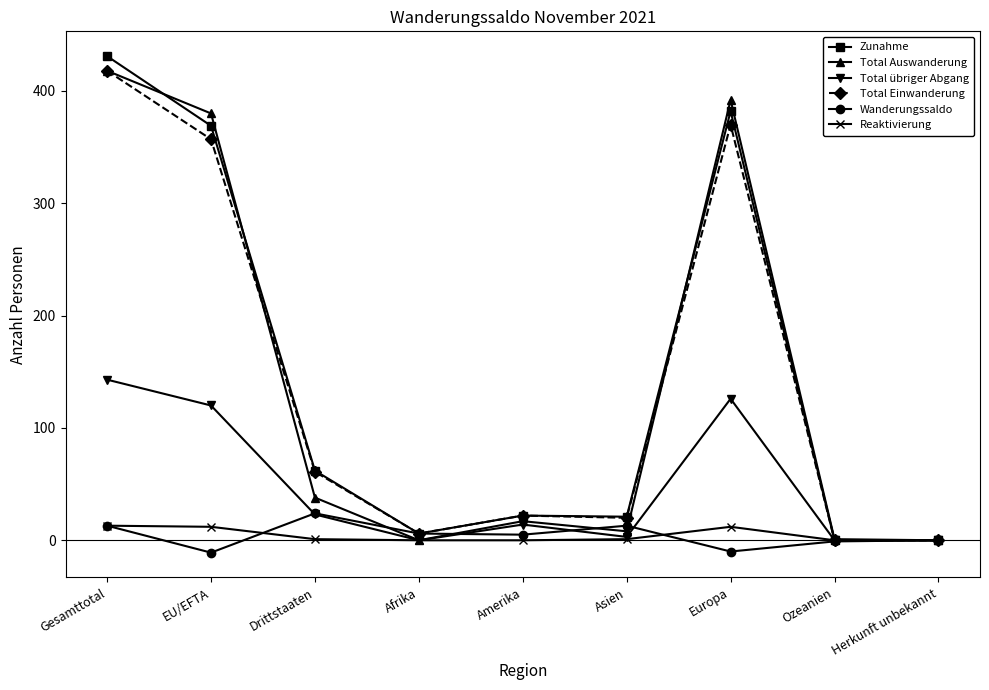

What is the spread (max minus min) of values at Drittstaaten?

61